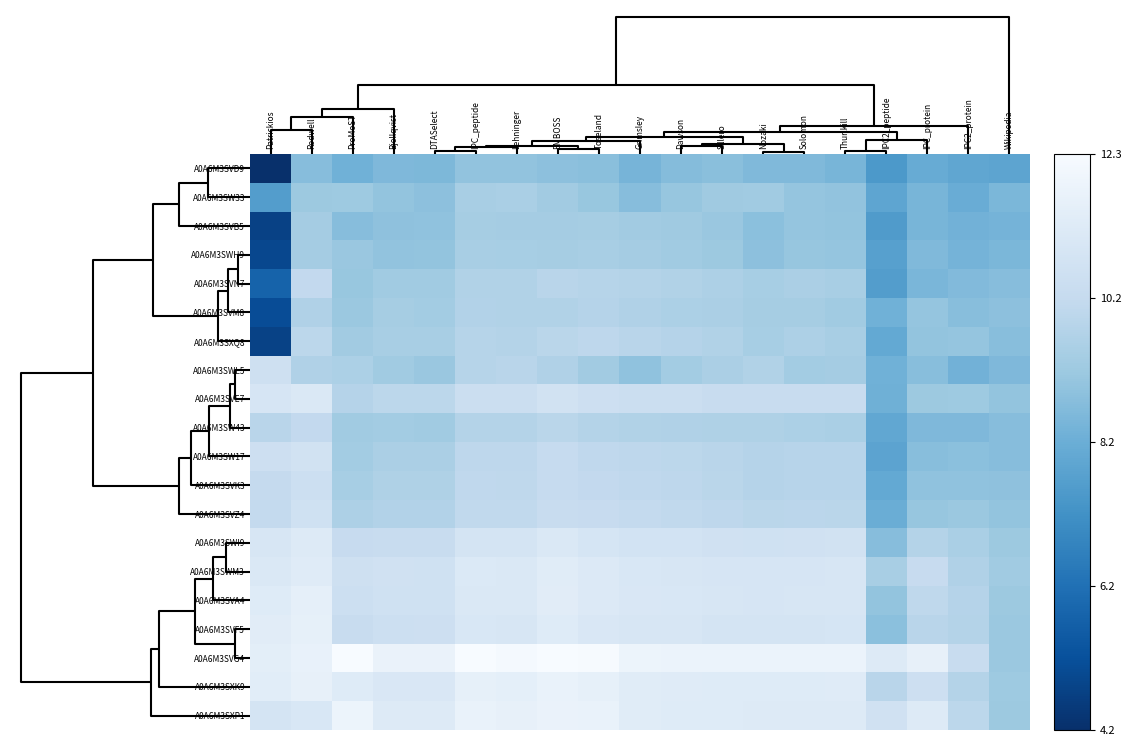

List the series in order of their peak value, lowest first.

A0A6M3SVD9, A0A6M3SVB5, A0A6M3SWH9, A0A6M3SW33, A0A6M3SVM8, A0A6M3SXQ8, A0A6M3SVN7, A0A6M3SW43, A0A6M3SVK3, A0A6M3SWL5, A0A6M3SVZ4, A0A6M3SW17, A0A6M3SVE7, A0A6M3SWI9, A0A6M3SWM3, A0A6M3SVA4, A0A6M3SVF5, A0A6M3SXK9, A0A6M3SXP1, A0A6M3SVG4